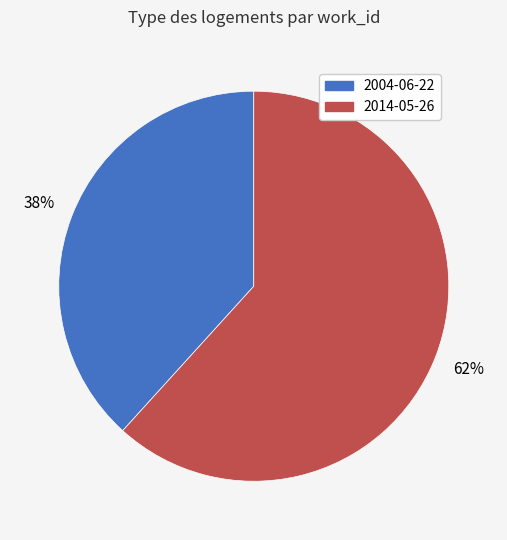

To the nearest percent, what is the average slice percentage?

50%